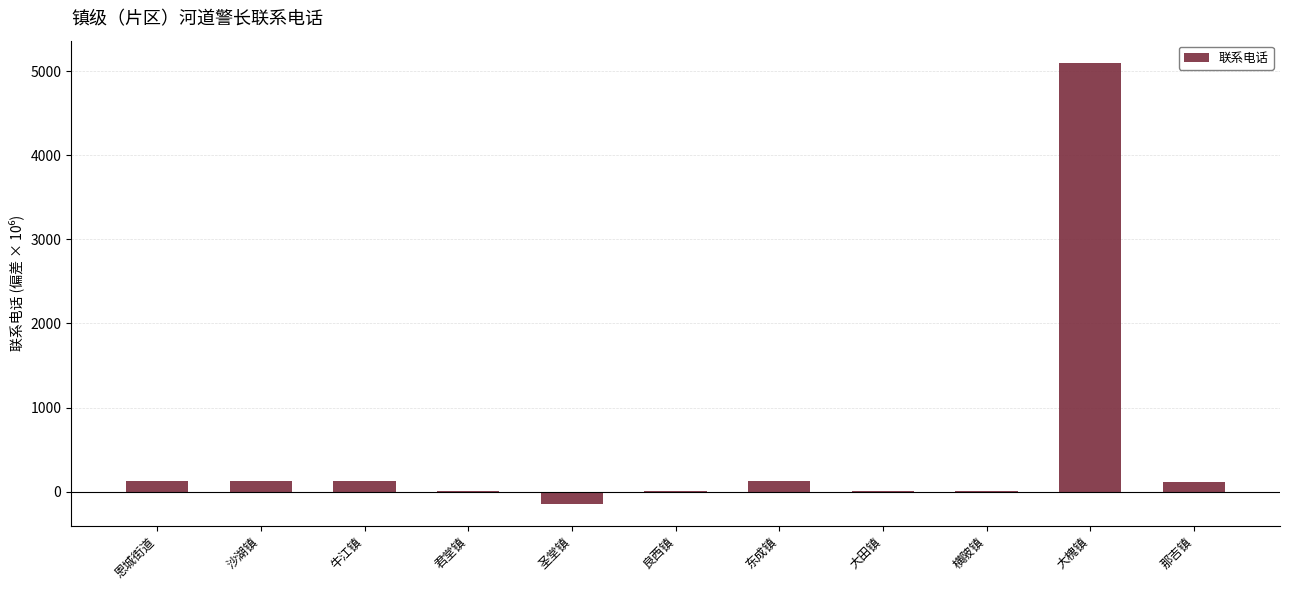

At which category does the chart reach its peak across all series?

大槐镇